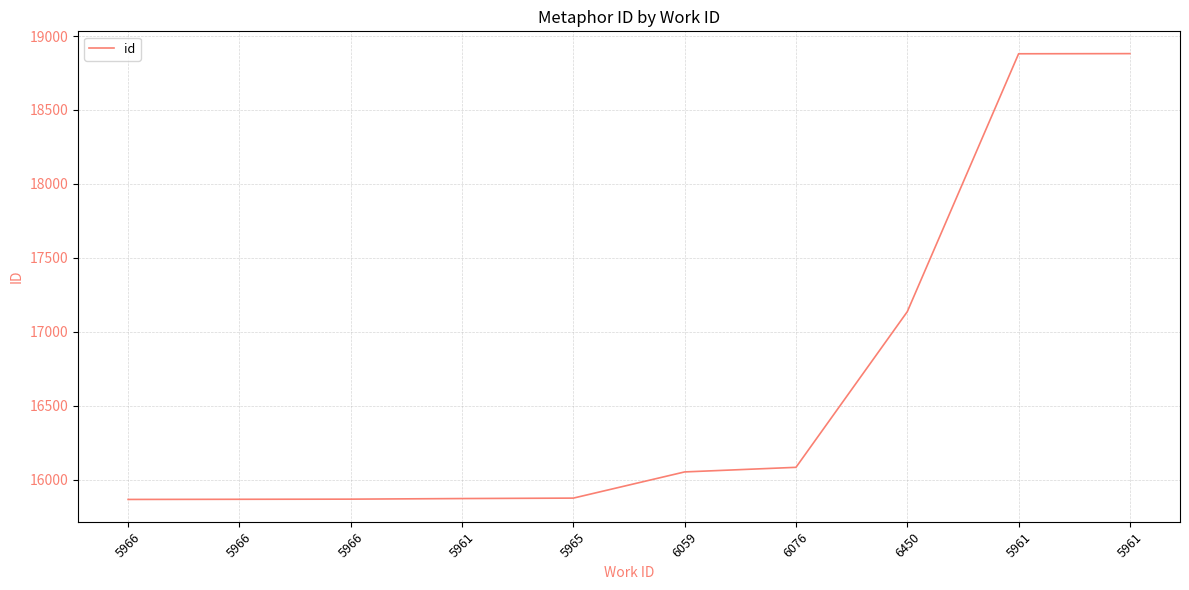

How many lines are shown in the chart?

1